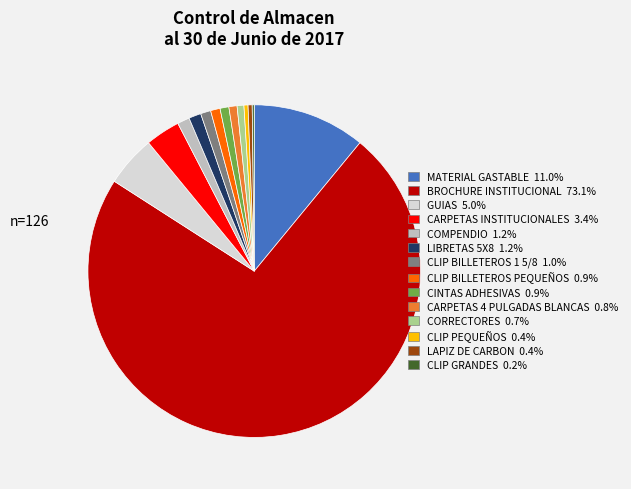

Which category has the biggest portion of the pie?

BROCHURE INSTITUCIONAL